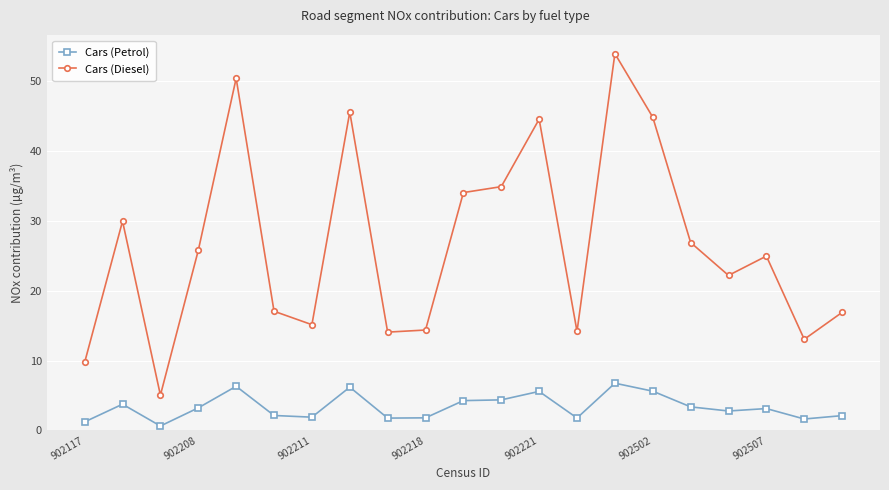

What is the lowest value of the Cars (Diesel) series?

5.1